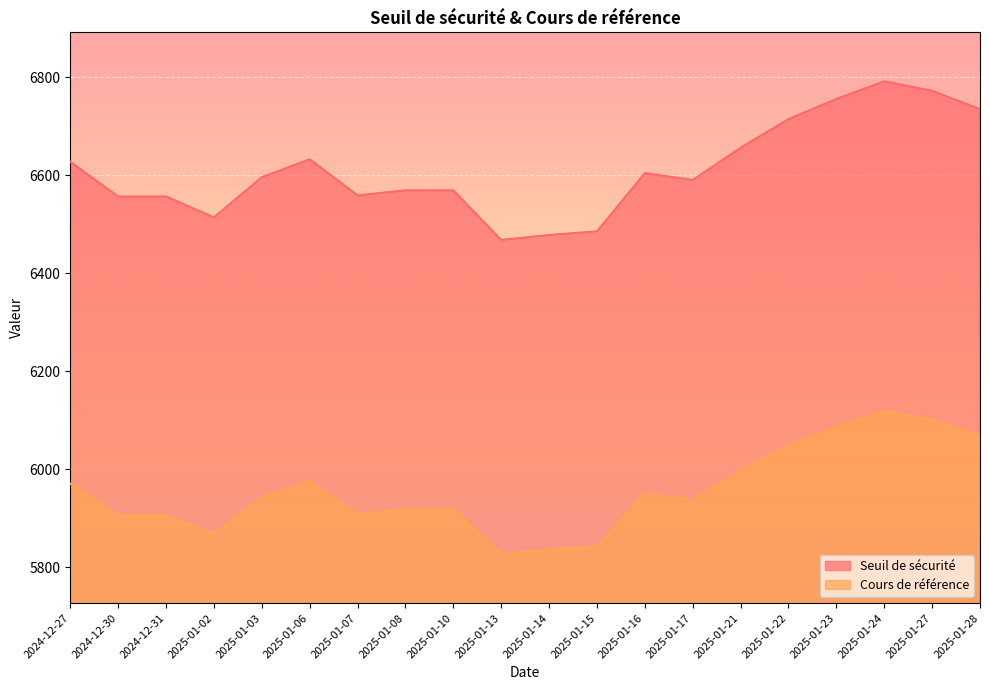

Between 2025-01-27 and 2025-01-10, which is larger?

2025-01-27